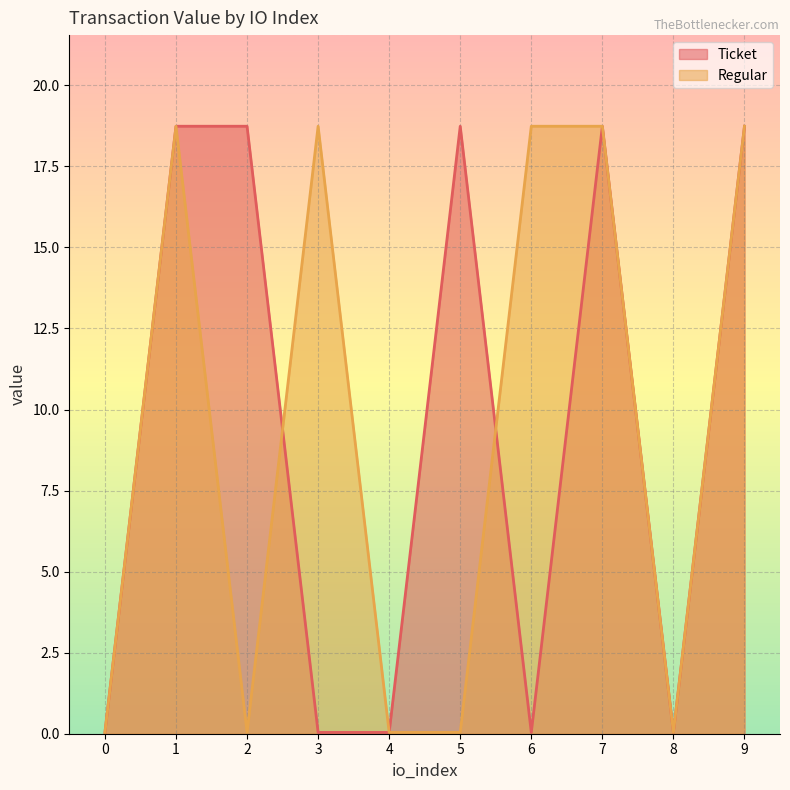

Reading left to right, list all the values displayed in this chart.

Ticket: 0=0.0	1=18.7	2=18.7	3=0.0	4=0.0	5=18.7	6=0.0	7=18.7	8=0.0	9=18.7
Regular: 0=0.0	1=18.7	2=0.0	3=18.7	4=0.0	5=0.0	6=18.7	7=18.7	8=0.0	9=18.7